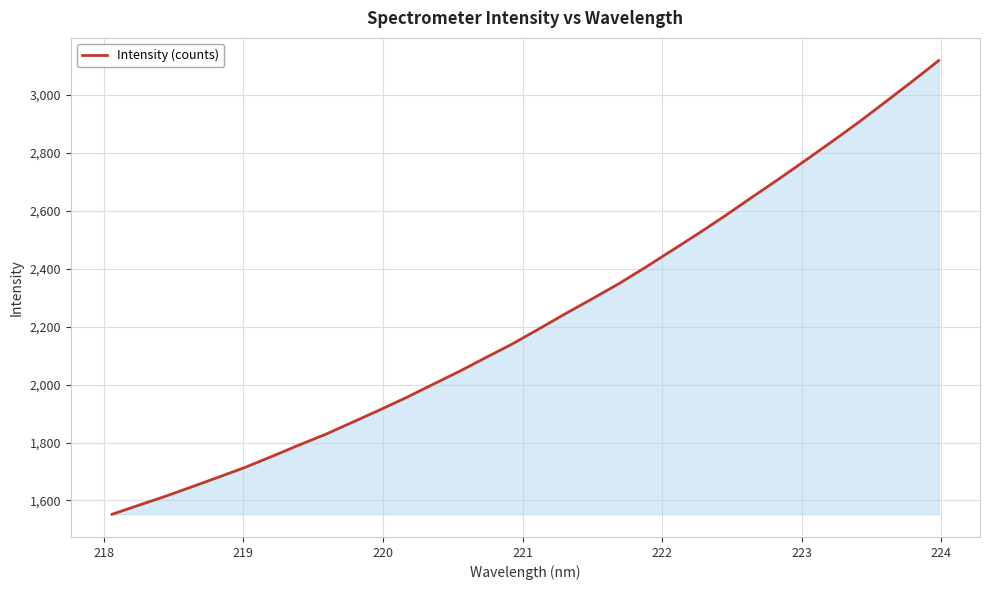

What is the difference between the maximum and minimum values?

1566.7